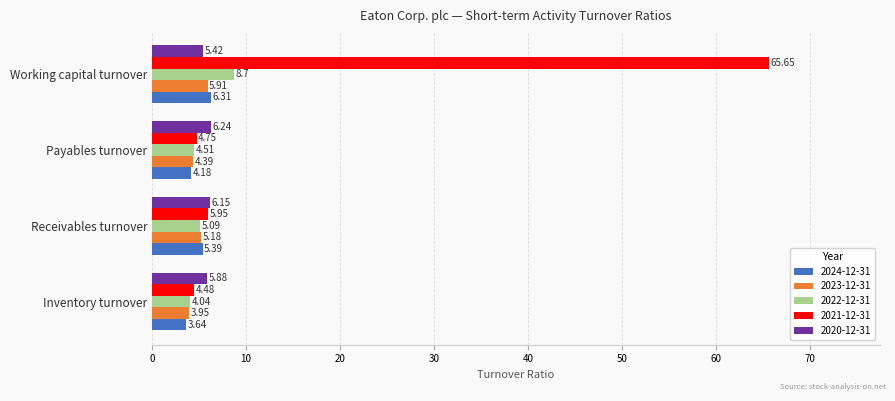

Which category has the lowest value in the 2020-12-31 series?

Working capital turnover